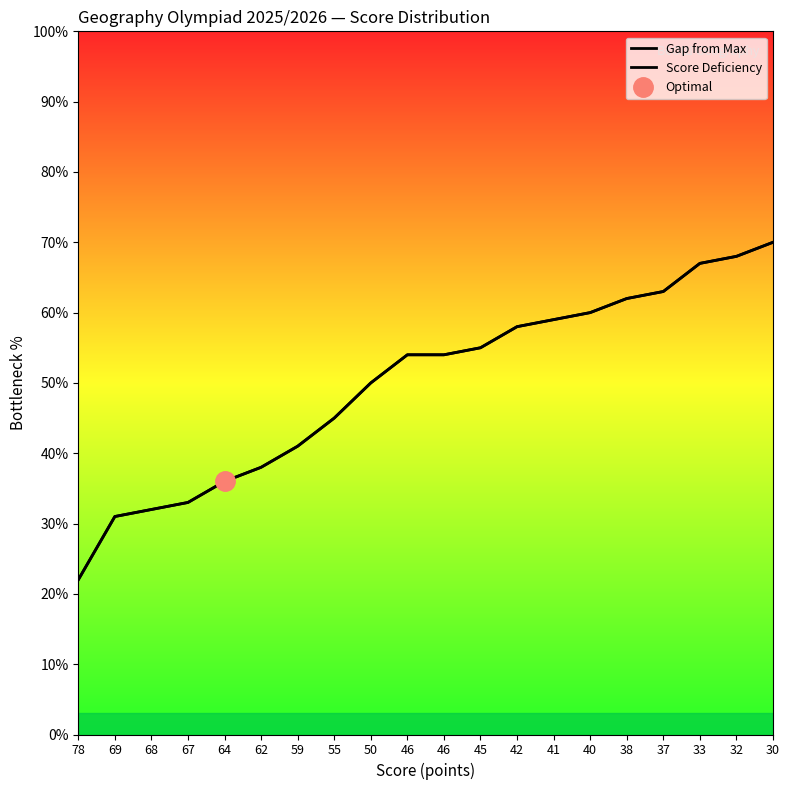

How many data points in Score Deficiency are less than 54?

9